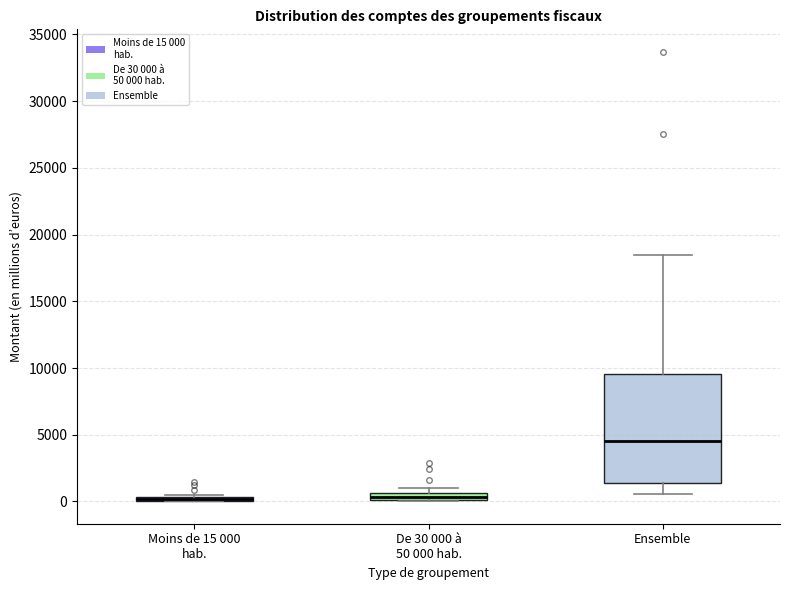

Comparing the boxes themselves (not the whiskers), which one is the tallest?

Ensemble